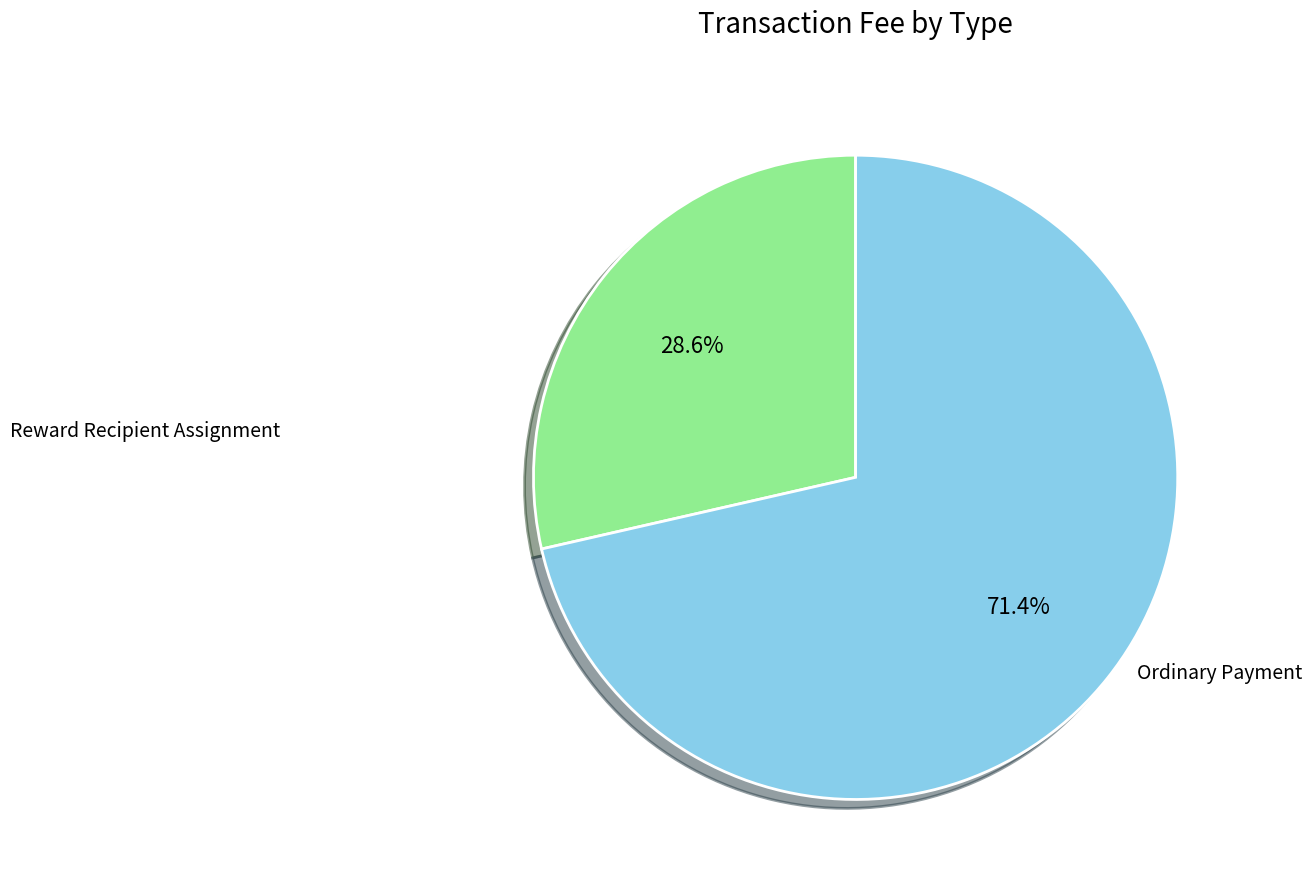

Is there any slice that represents more than half of the pie?

Yes